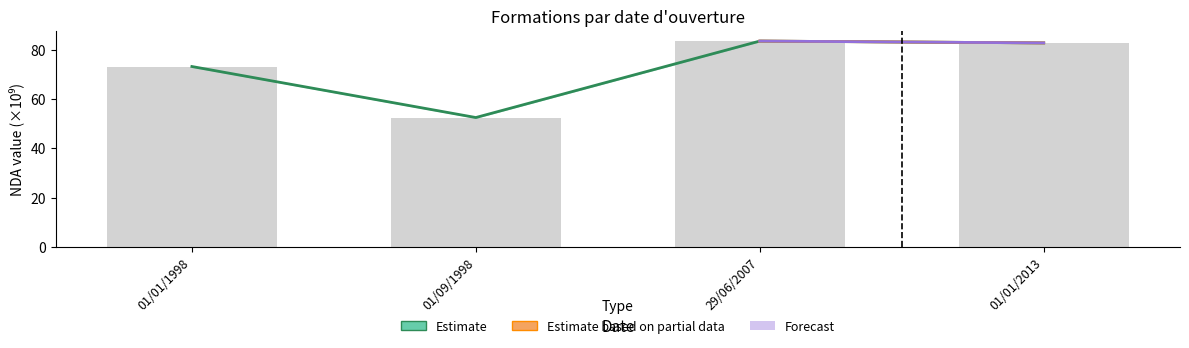

Rank the categories by Estimate value from highest to lowest.

29/06/2007, 01/01/2013, 01/01/1998, 01/09/1998